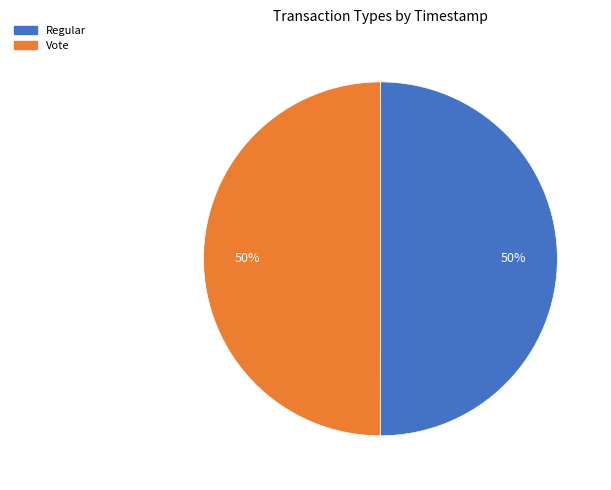

Do Vote and Regular together represent more than half of the pie?

Yes